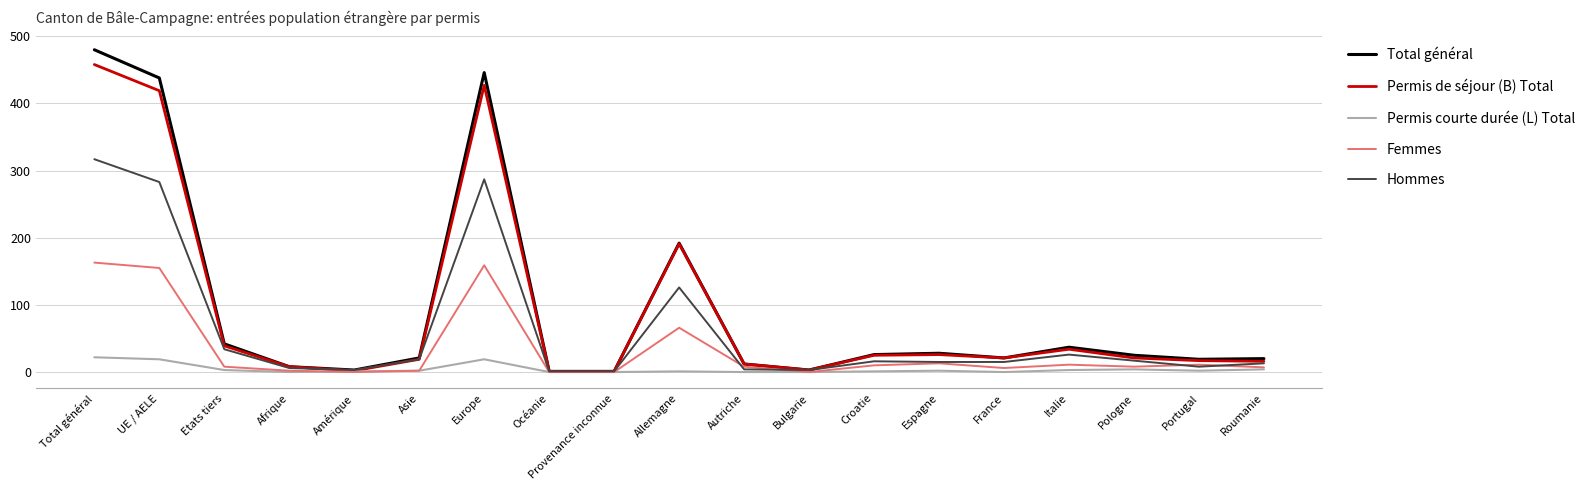

List the series in order of their peak value, lowest first.

Permis courte durée (L) Total, Femmes, Hommes, Permis de séjour (B) Total, Total général